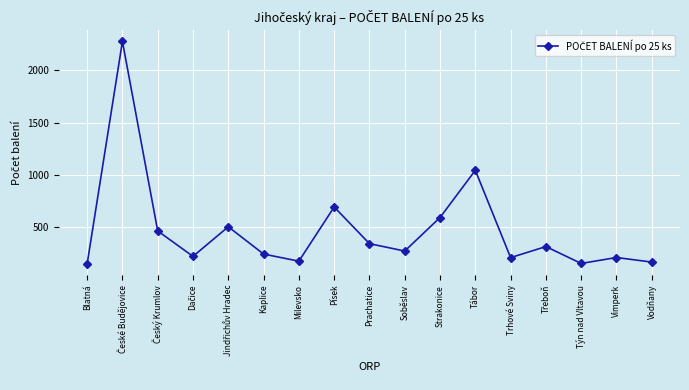

What is the label of the 9th point from the right?

Prachatice